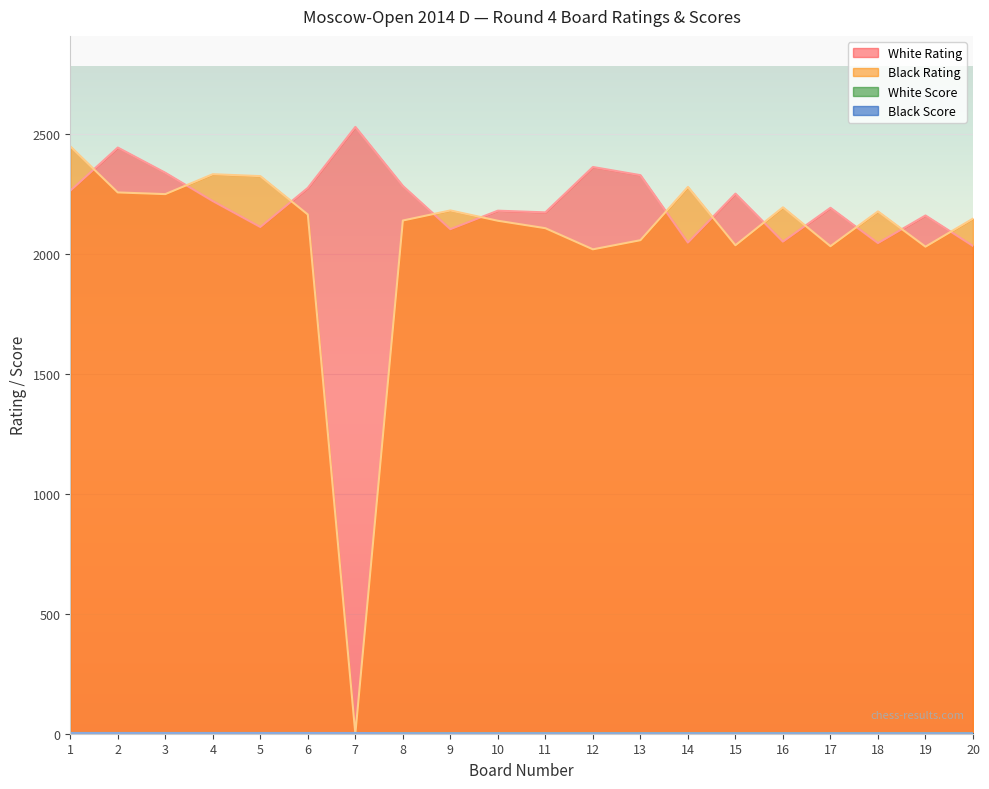

Reading left to right, list all the values displayed in this chart.

White Rating: 2262	2442	2337	2219	2111	2274	2528	2282	2102	2179	2172	2361	2327	2046	2250	2050	2191	2044	2159	2032
Black Rating: 2447	2255	2248	2331	2323	2163	0	2138	2180	2137	2106	2018	2056	2278	2035	2193	2031	2176	2029	2146
White Score: 3	3	3	3	3	3	2	2	2	2	2	2	2	2	2	2	2	2	2	2
Black Score: 3	3	3	3	3	3	3	2	2	2	2	2	2	2	2	2	2	2	2	2